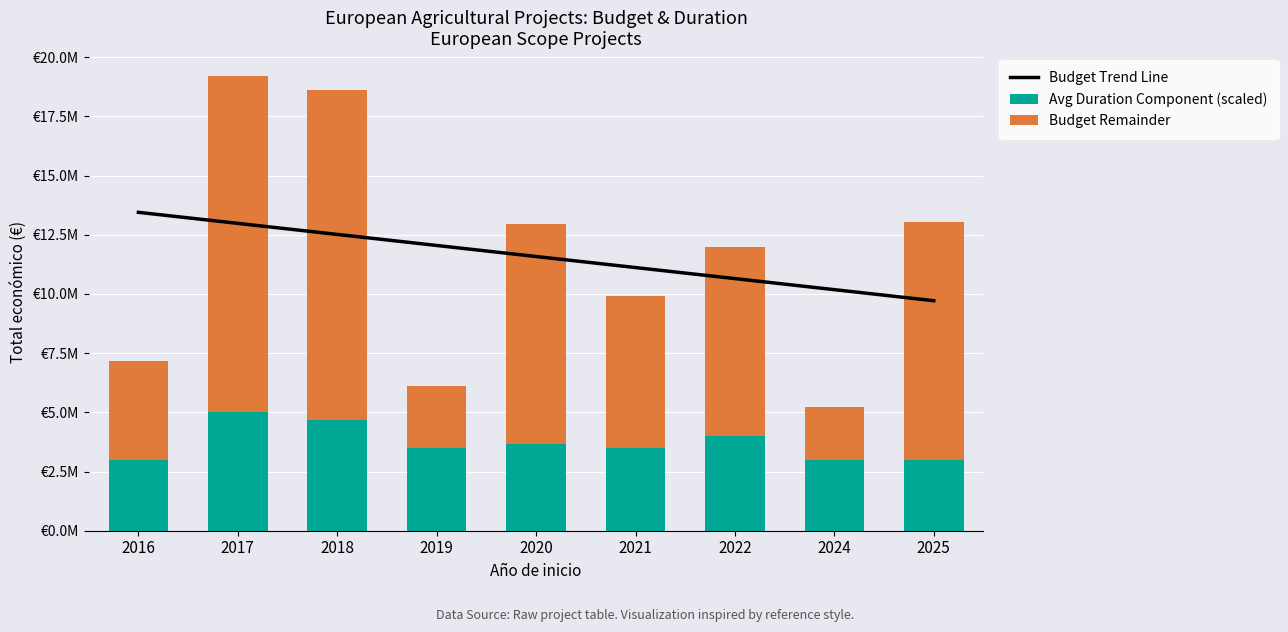

Between 2018 and 2020, which series saw the biggest shift?

Budget Remainder